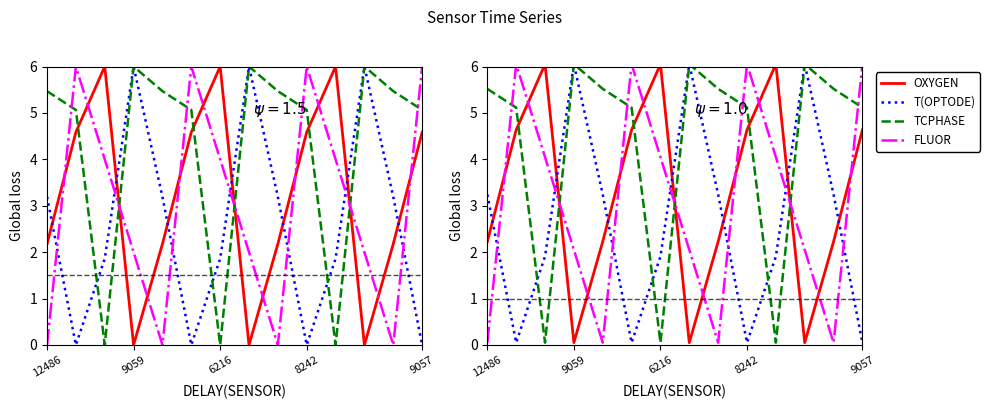

What are all the series names shown in the legend?

OXYGEN, T(OPTODE), TCPHASE, FLUOR